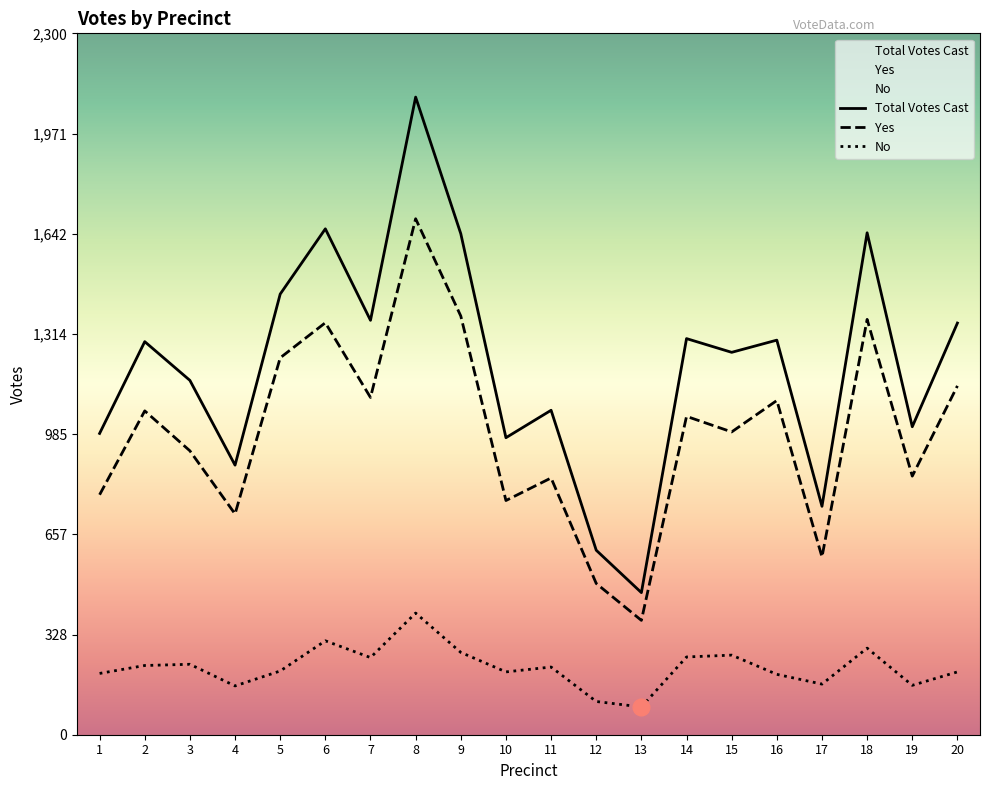

Is it true that No equals 132 at 20?

False